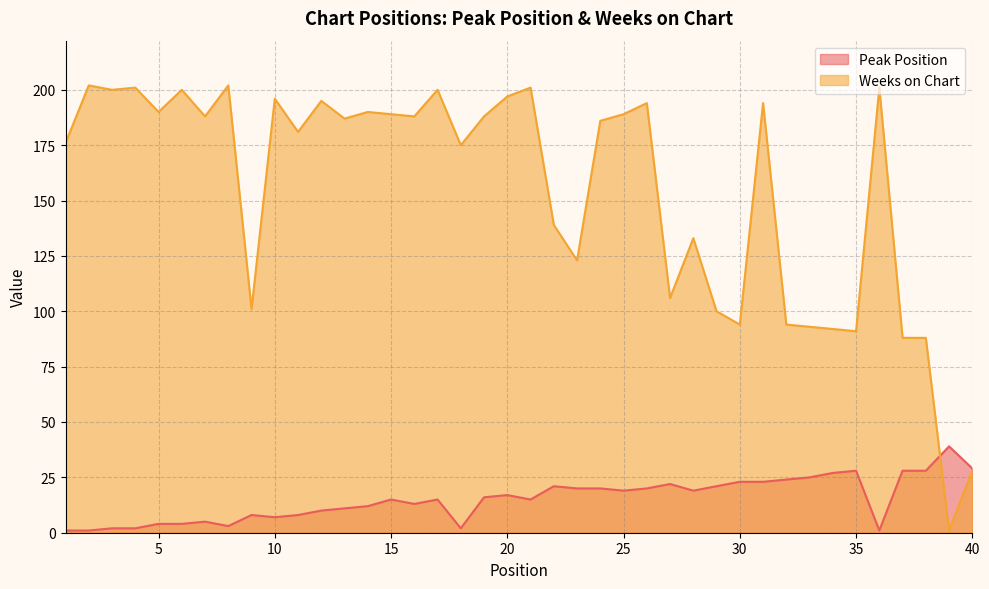

True or false: Weeks on Chart has a value of 272 at 26.

False